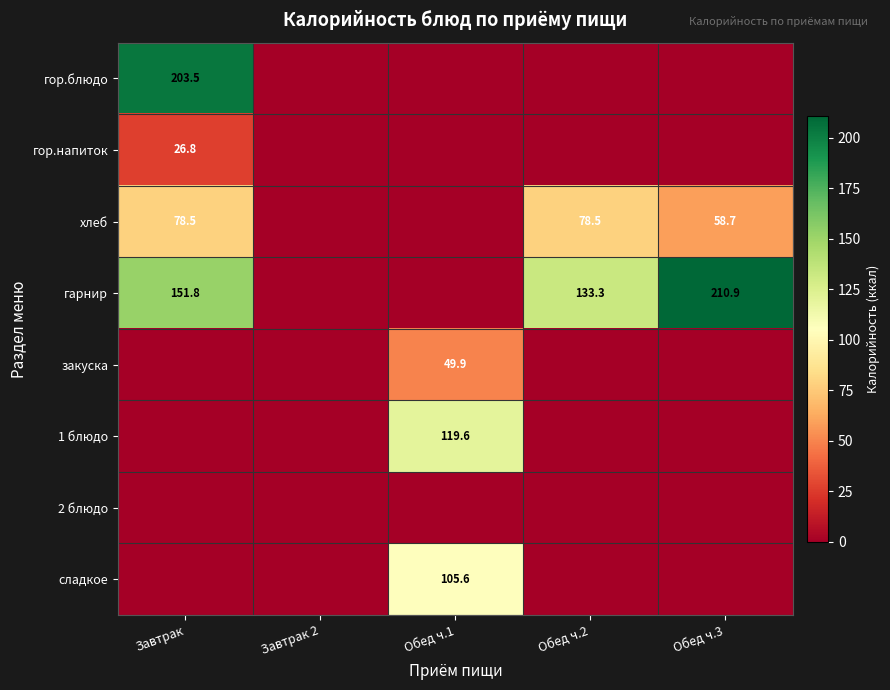

What is the maximum value shown in the chart?

210.9